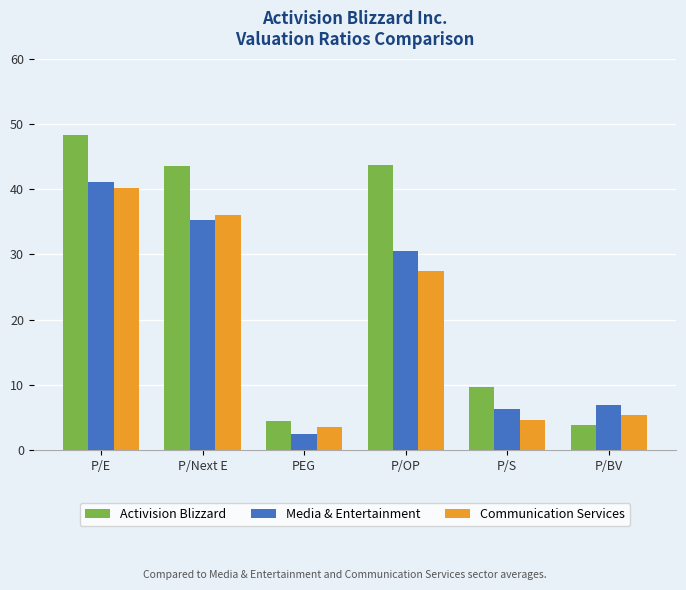

List the series in order of their peak value, highest first.

Activision Blizzard, Media & Entertainment, Communication Services